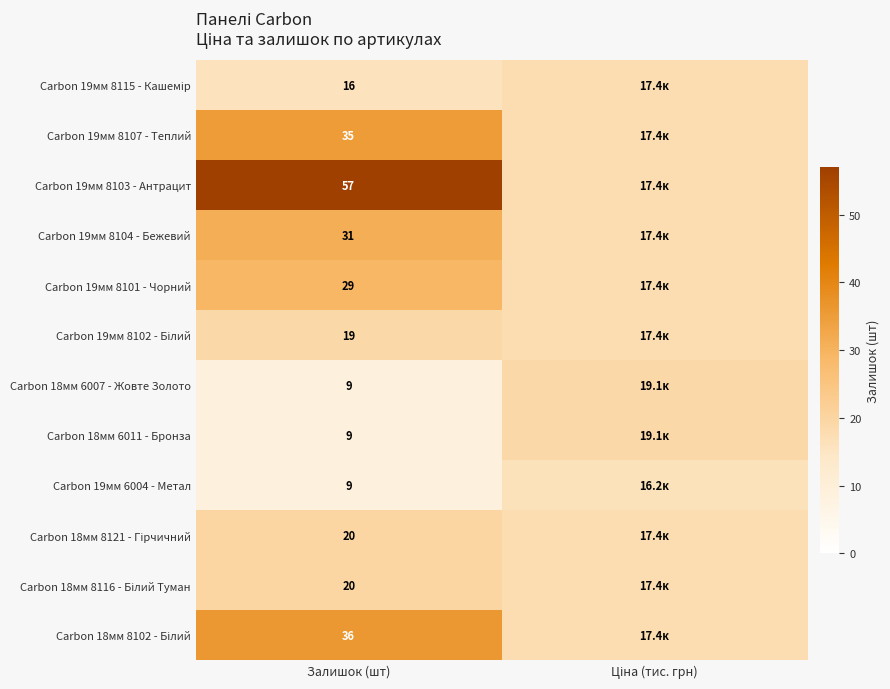

True or false: Carbon 18мм 8121 - Гірчичний has a value of 17.4 at Ціна (тис. грн).

True